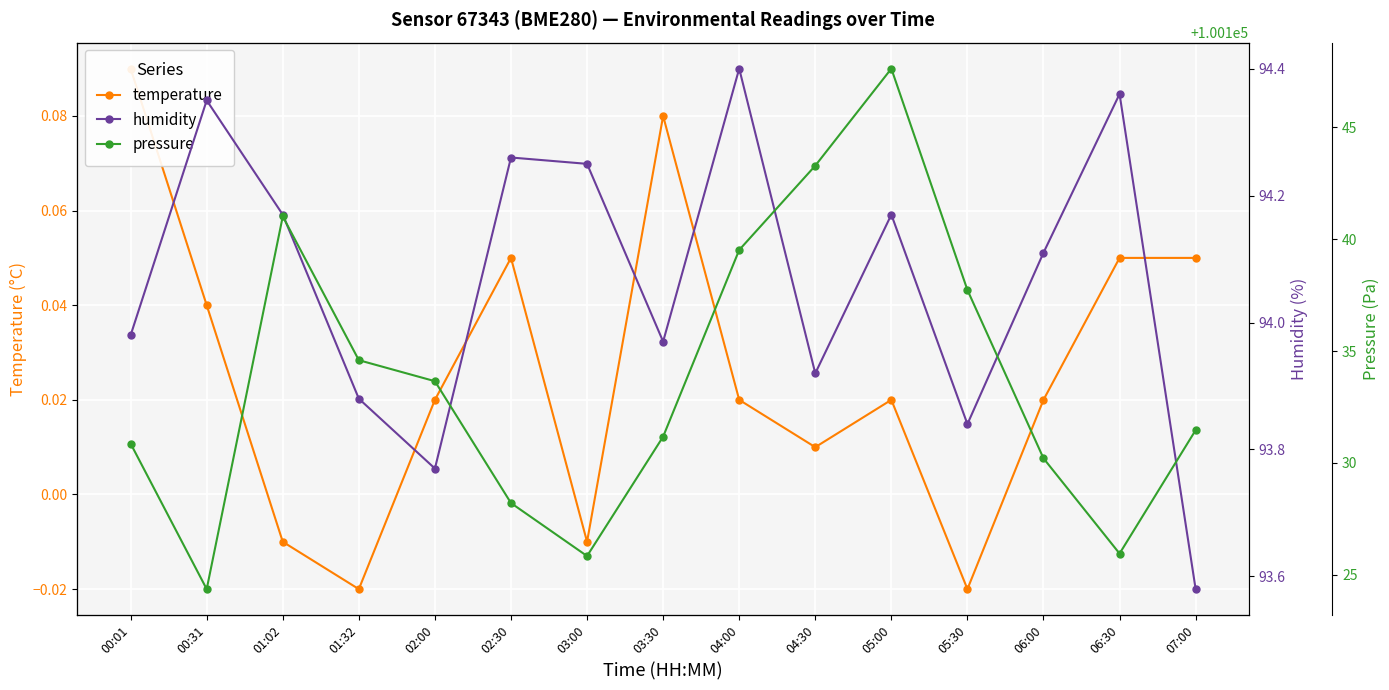

Between 03:30 and 05:30, which series saw the biggest shift?

pressure